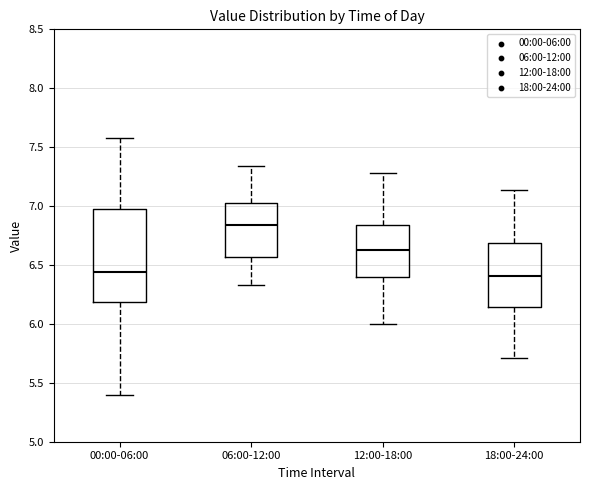

Reading left to right, read every box against the y-axis: the position of its median line, the range the box covers, and the ends of its whiskers. The values are not printed on the chart, so give them approximately, as read against the axis.

00:00-06:00: median 6.45, box 6.20 to 7.00, whiskers 5.40 to 7.60
06:00-12:00: median 6.85, box 6.55 to 7.05, whiskers 6.35 to 7.35
12:00-18:00: median 6.65, box 6.40 to 6.85, whiskers 6.00 to 7.30
18:00-24:00: median 6.40, box 6.15 to 6.70, whiskers 5.70 to 7.15